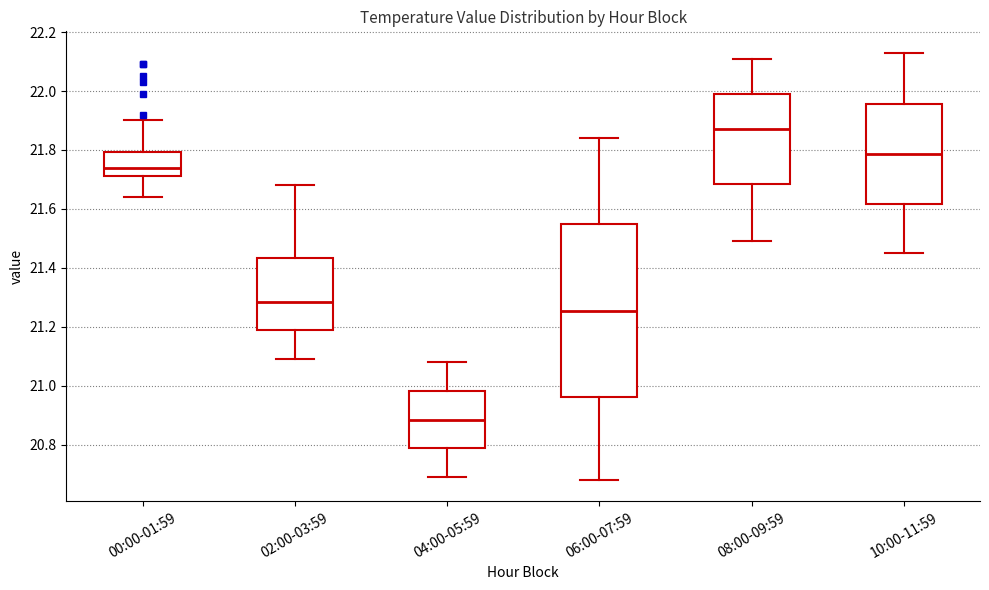

Reading left to right, transcribe this box plot: for each box, give where its median line is, the range the box spans, and where its two whiskers end, as read against the y-axis. The values are not printed on the chart, so give them approximately, as read against the axis.

00:00-01:59: median 21.74, box 21.72 to 21.80, whiskers 21.64 to 21.90
02:00-03:59: median 21.28, box 21.18 to 21.44, whiskers 21.10 to 21.68
04:00-05:59: median 20.88, box 20.78 to 20.98, whiskers 20.70 to 21.08
06:00-07:59: median 21.26, box 20.96 to 21.54, whiskers 20.68 to 21.84
08:00-09:59: median 21.88, box 21.68 to 22.00, whiskers 21.50 to 22.12
10:00-11:59: median 21.78, box 21.62 to 21.96, whiskers 21.46 to 22.14